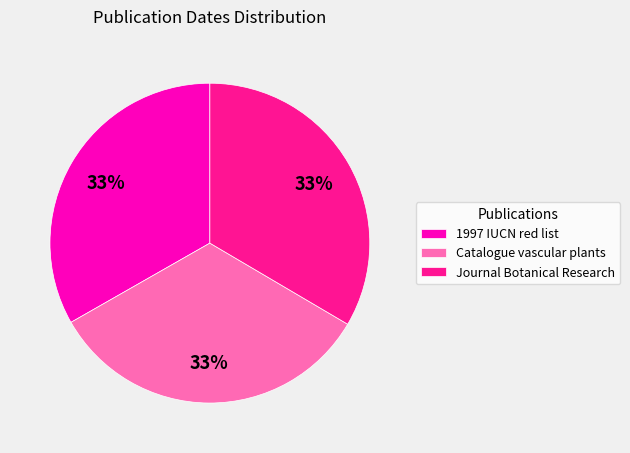

What percentage is the 1997 IUCN red list slice, to the nearest percent?

33%